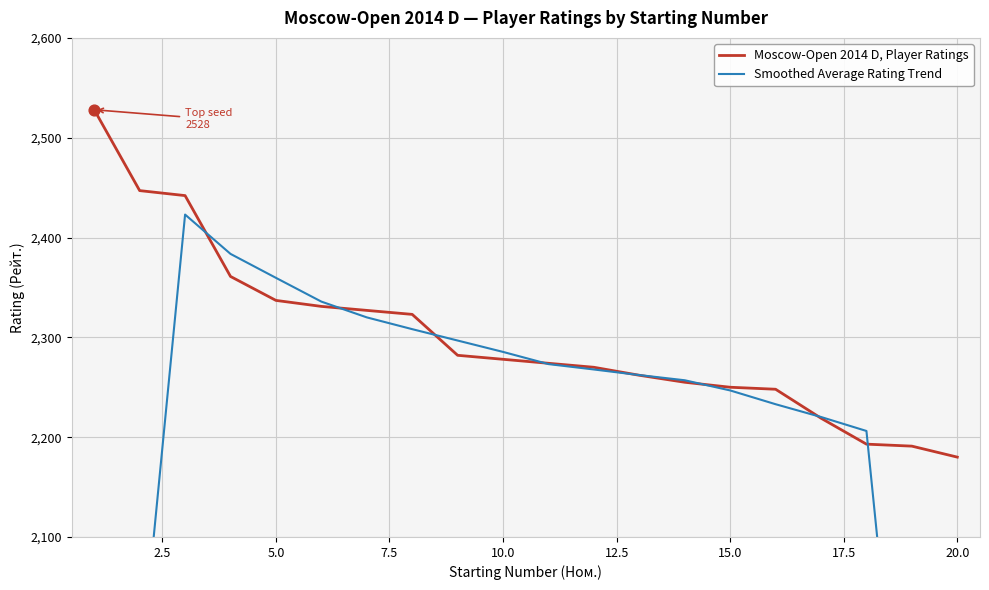

At which label does Moscow-Open 2014 D, Player Ratings reach its minimum?

20.0